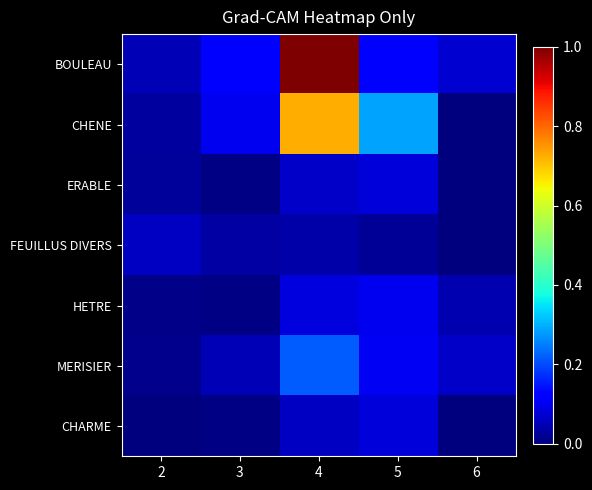

At which category does the chart reach its peak across all series?

4